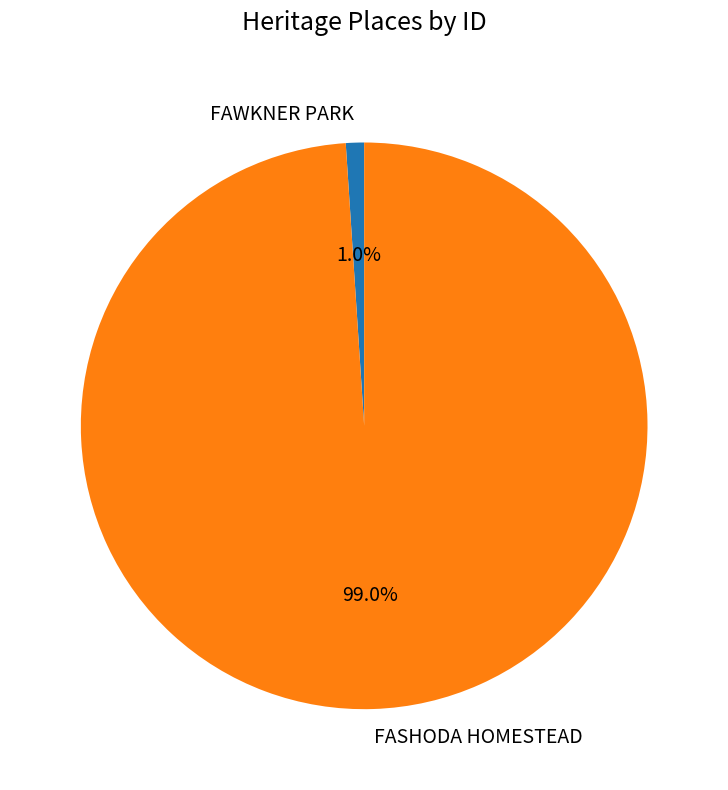

Is there any slice that represents more than half of the pie?

Yes